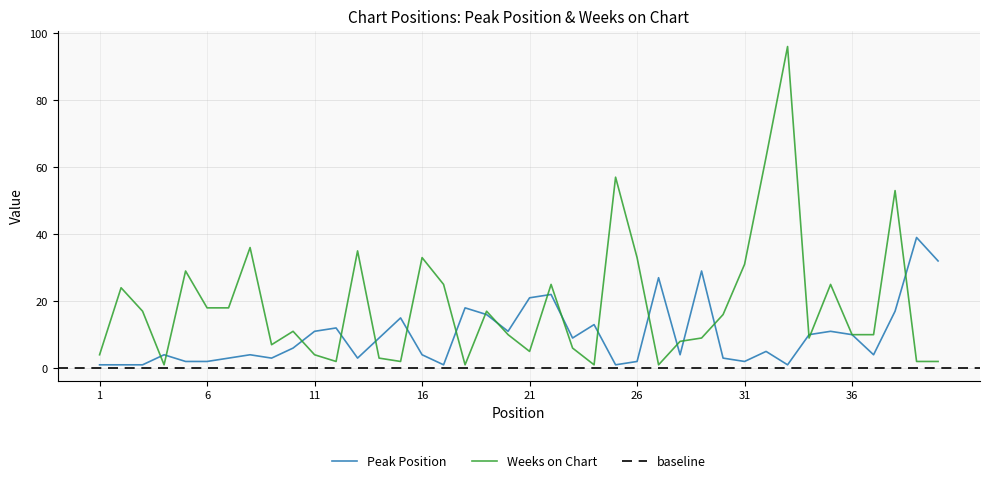

What is the sum of all Peak Position values?

389